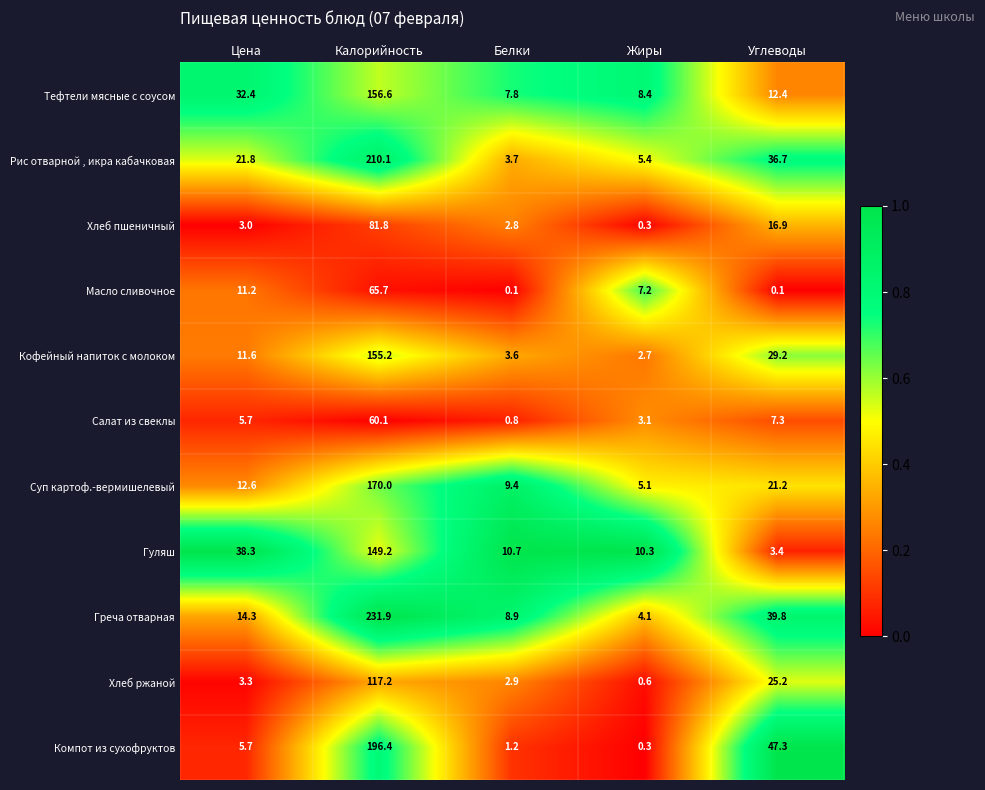

What is the difference between the maximum and minimum values in the Масло сливочное series?

65.6